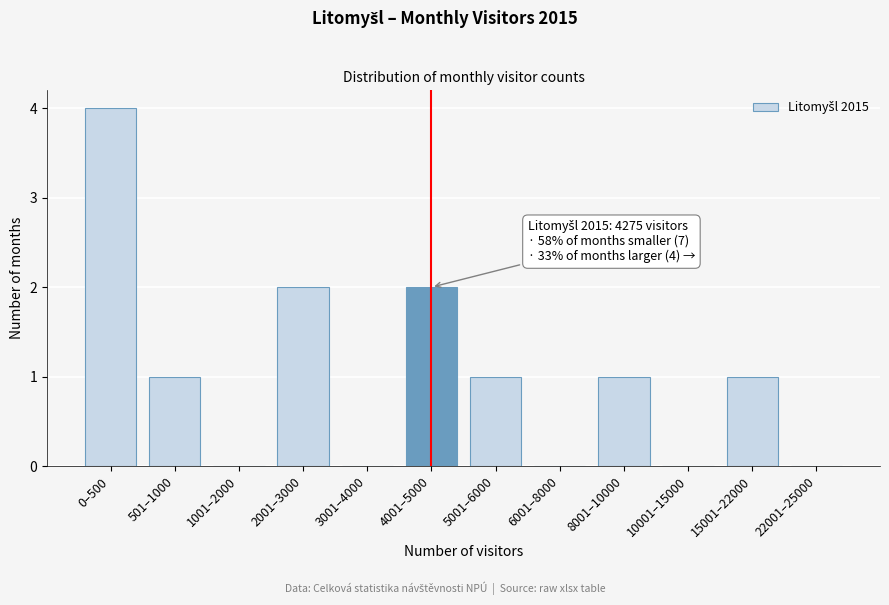

Reading left to right, list all the values displayed in this chart.

0–500=4	501–1000=1	1001–2000=0	2001–3000=2	3001–4000=0	4001–5000=2	5001–6000=1	6001–8000=0	8001–10000=1	10001–15000=0	15001–22000=1	22001–25000=0